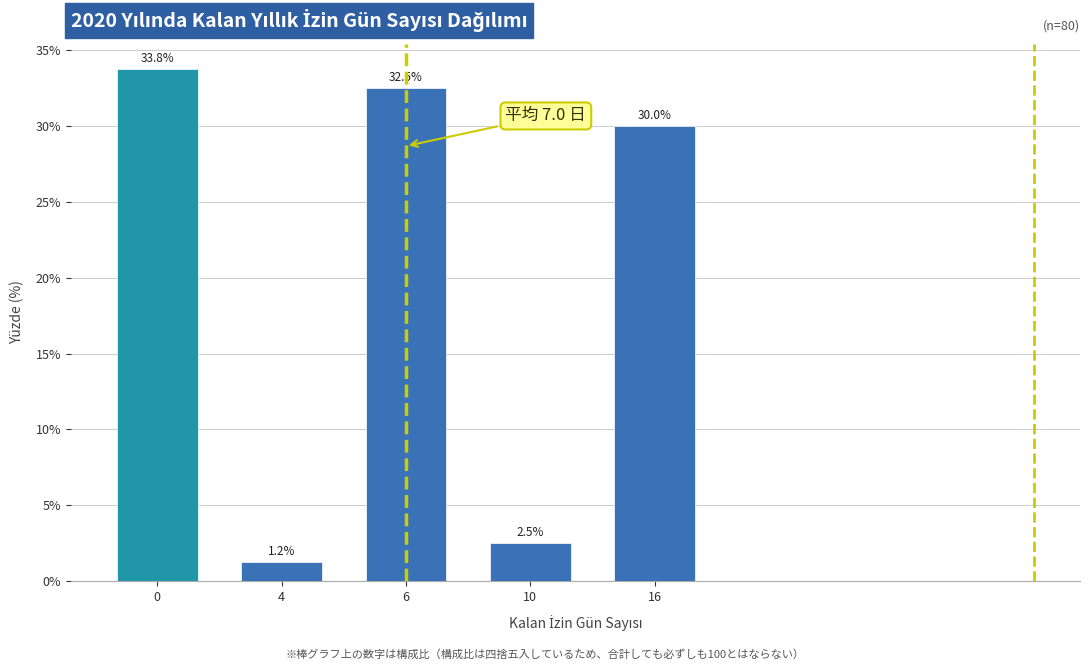

What is the greatest value displayed?

33.8